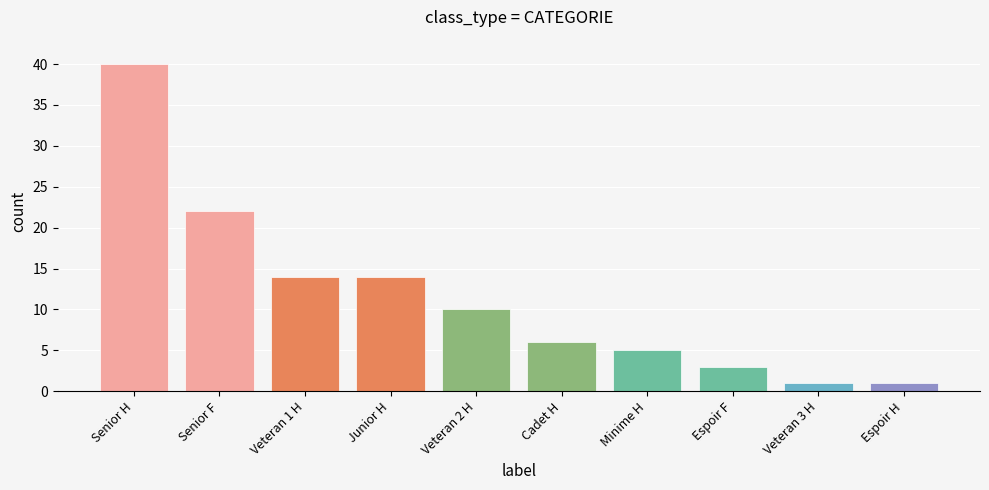

Is it true that the value at Senior F is 22?

True